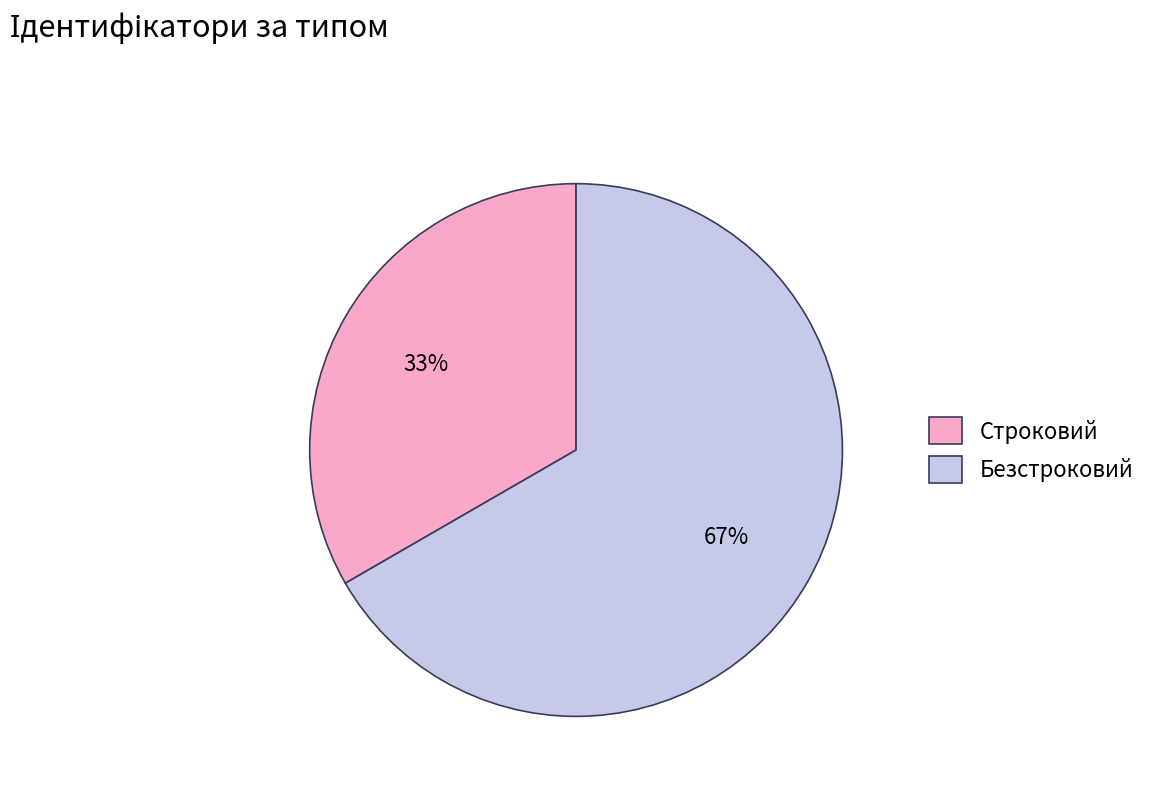

Rank the categories by value from highest to lowest.

Безстроковий, Строковий